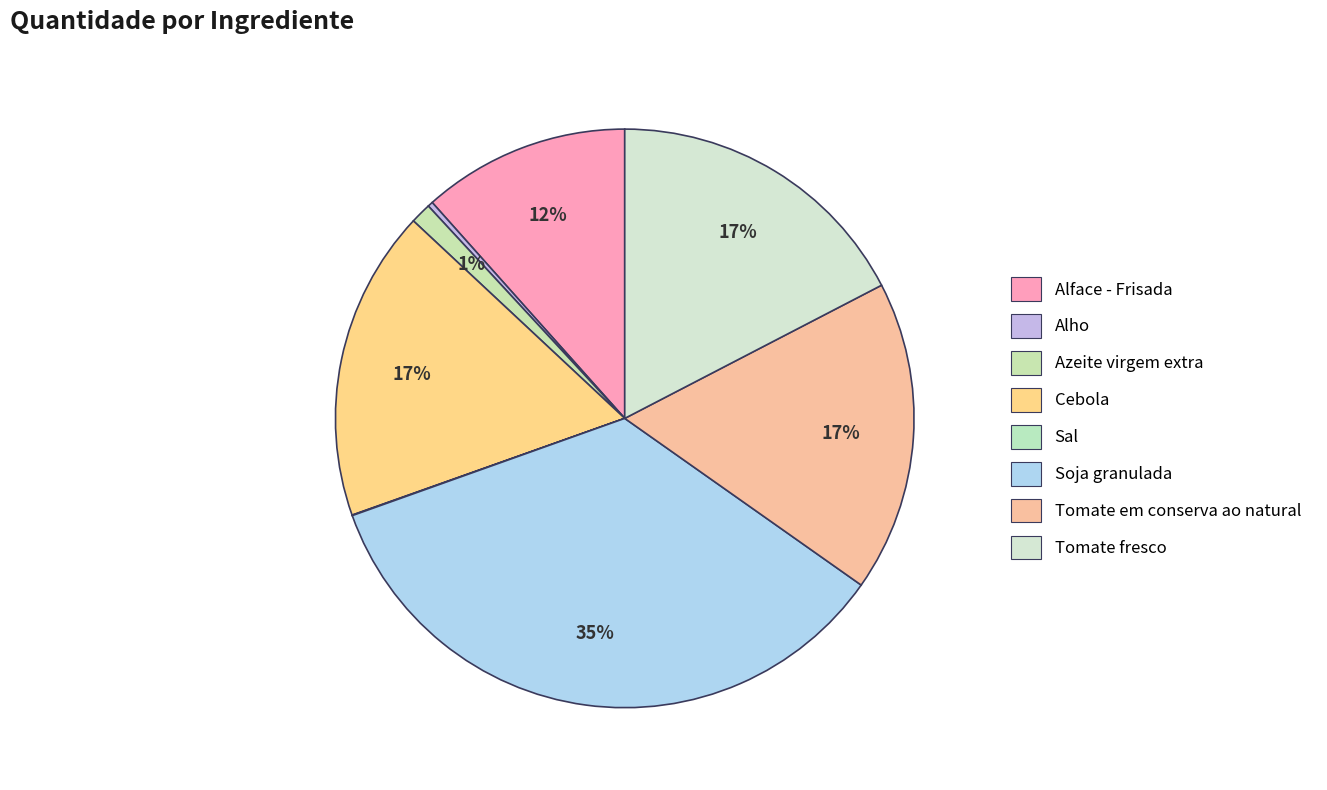

True or false: Alface - Frisada accounts for 12% of the total.

True